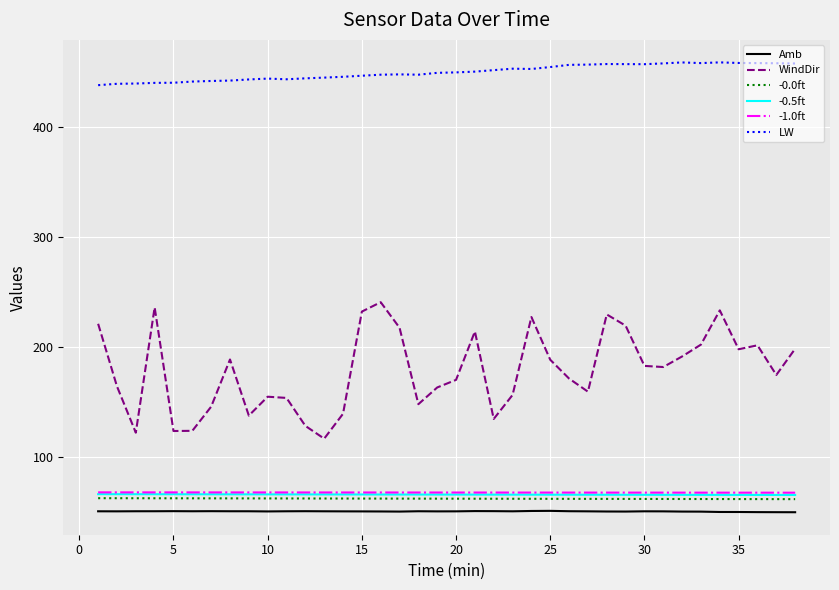

What are all the series names shown in the legend?

Amb, WindDir, -0.0ft, -0.5ft, -1.0ft, LW